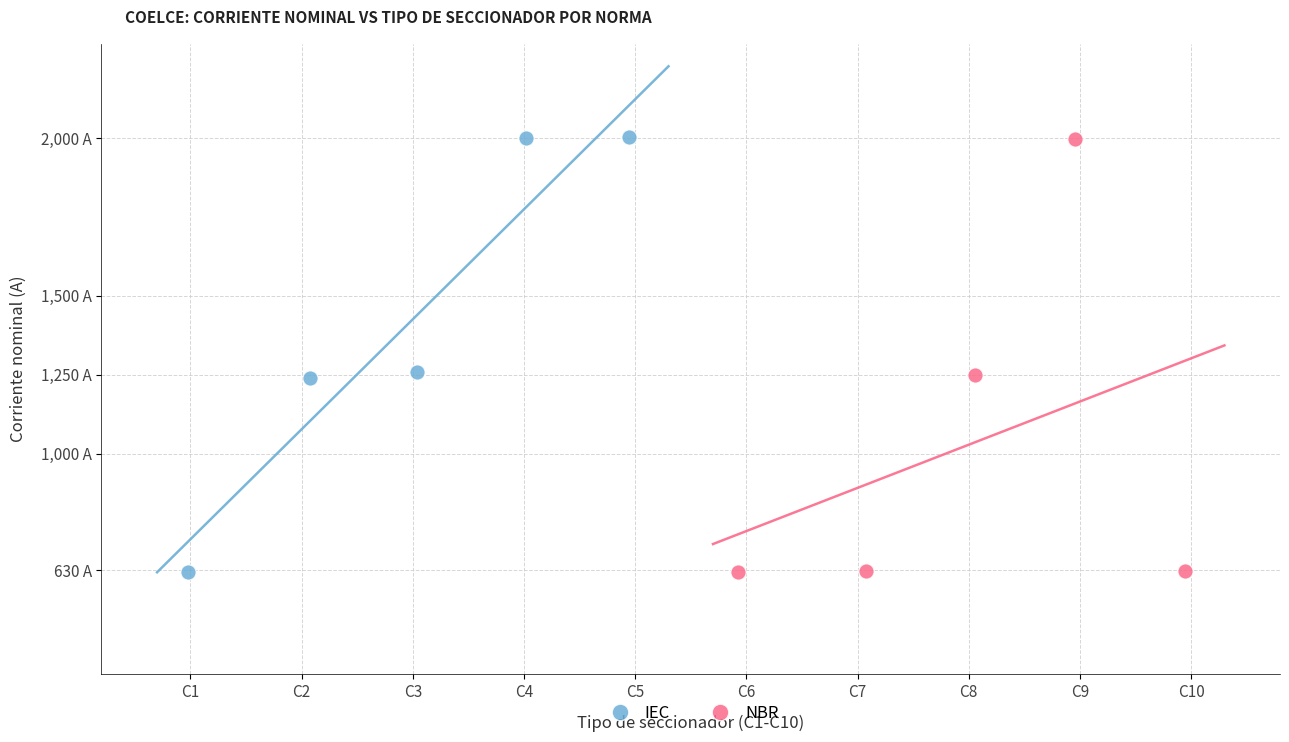

What are all the series names shown in the legend?

IEC, NBR